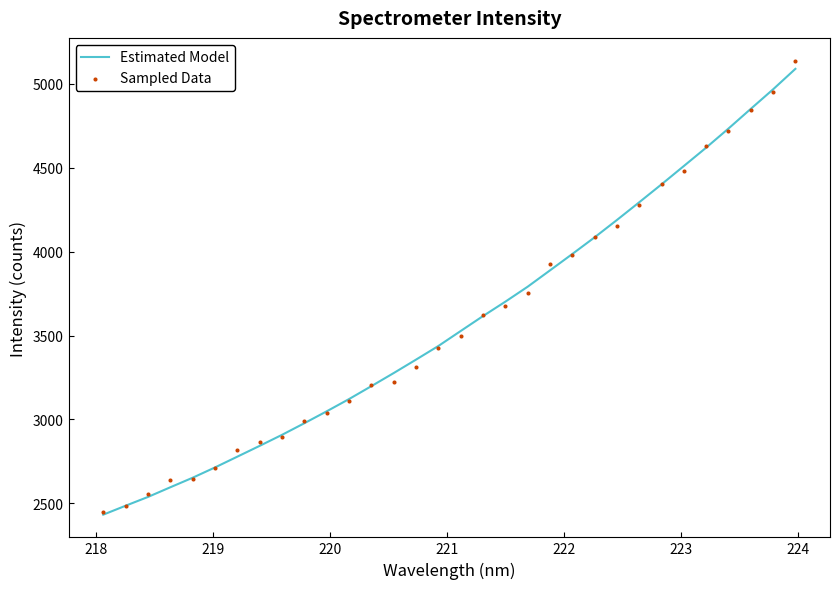

What is the lowest value of the Estimated Model series?

2433.3